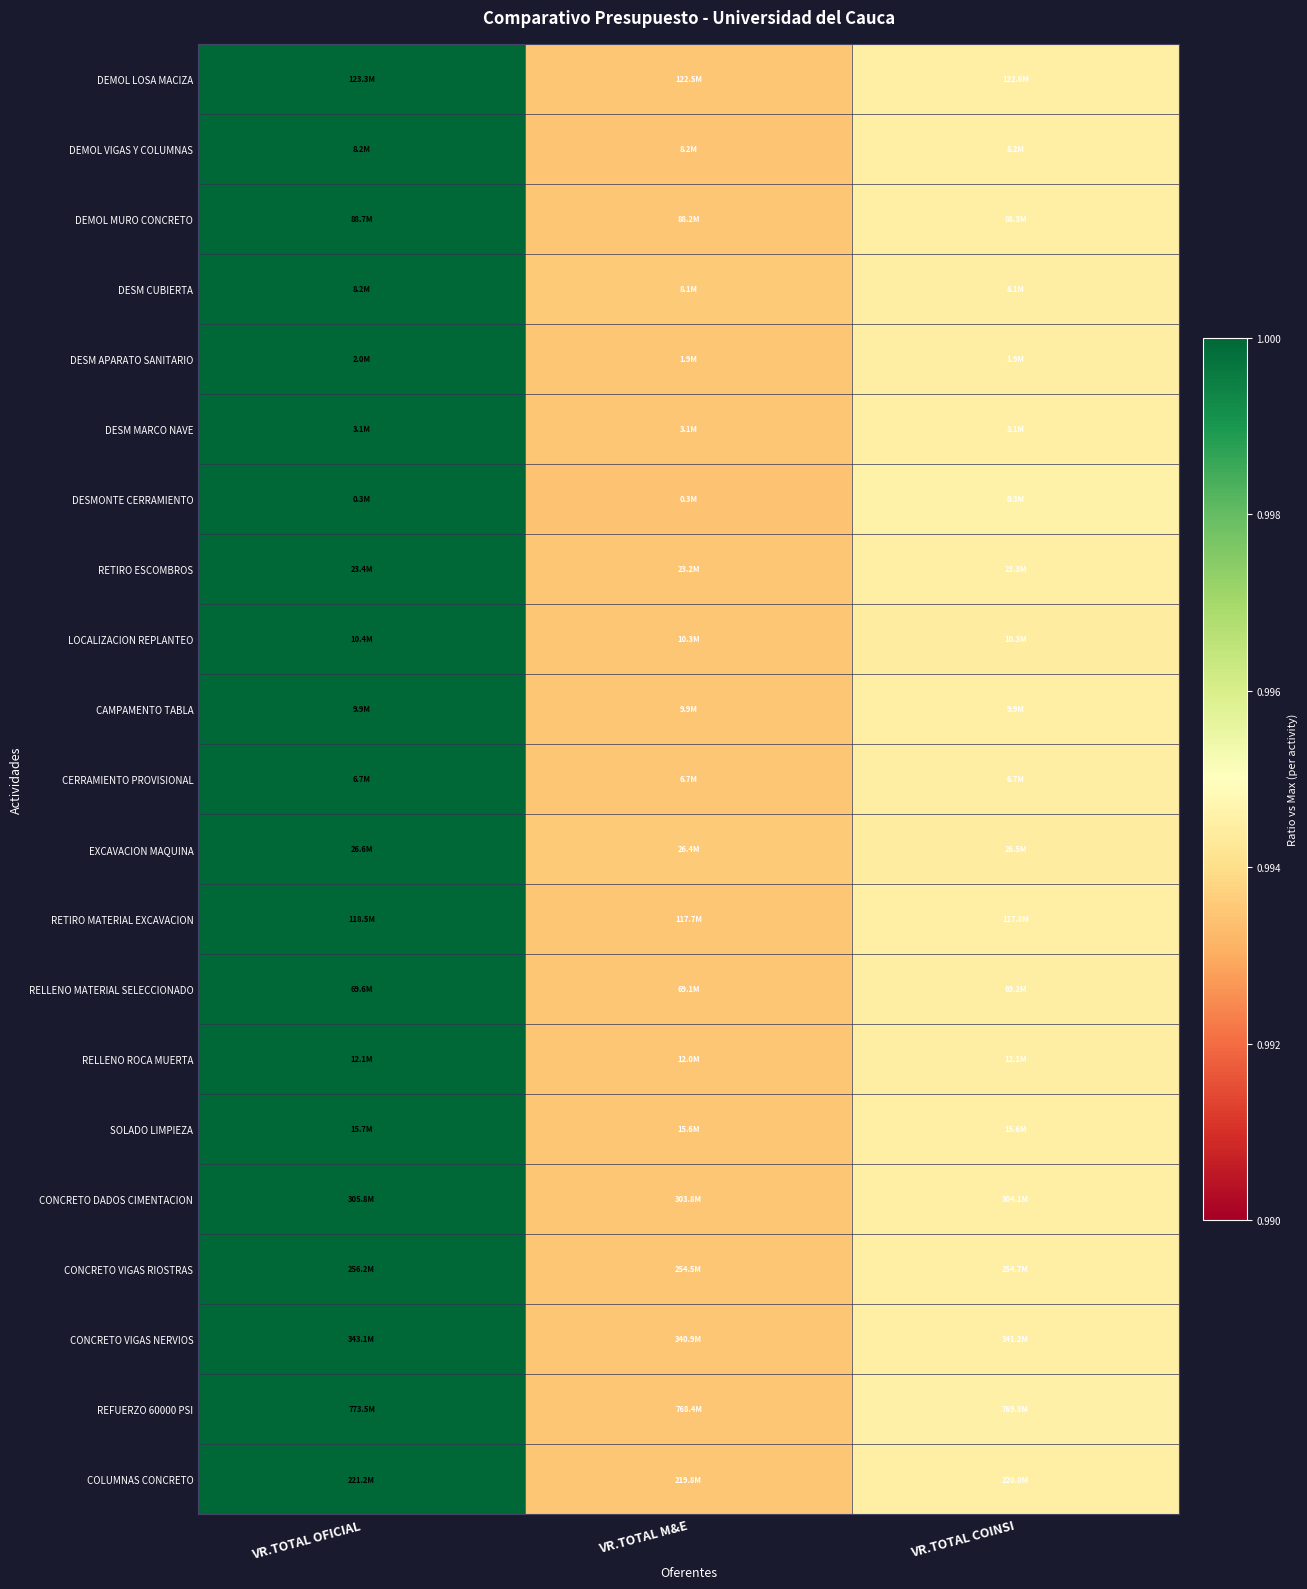

How many series are shown in this chart?

21